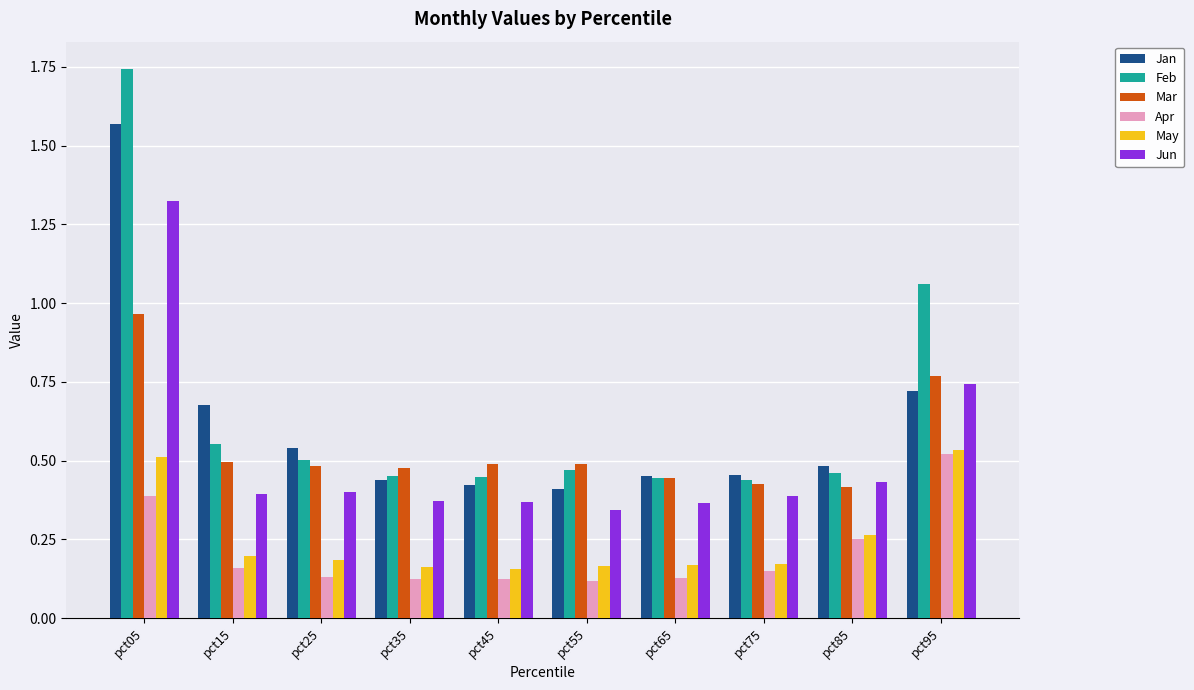

Rank the series at pct15 from highest to lowest value.

Jan, Feb, Mar, Jun, May, Apr